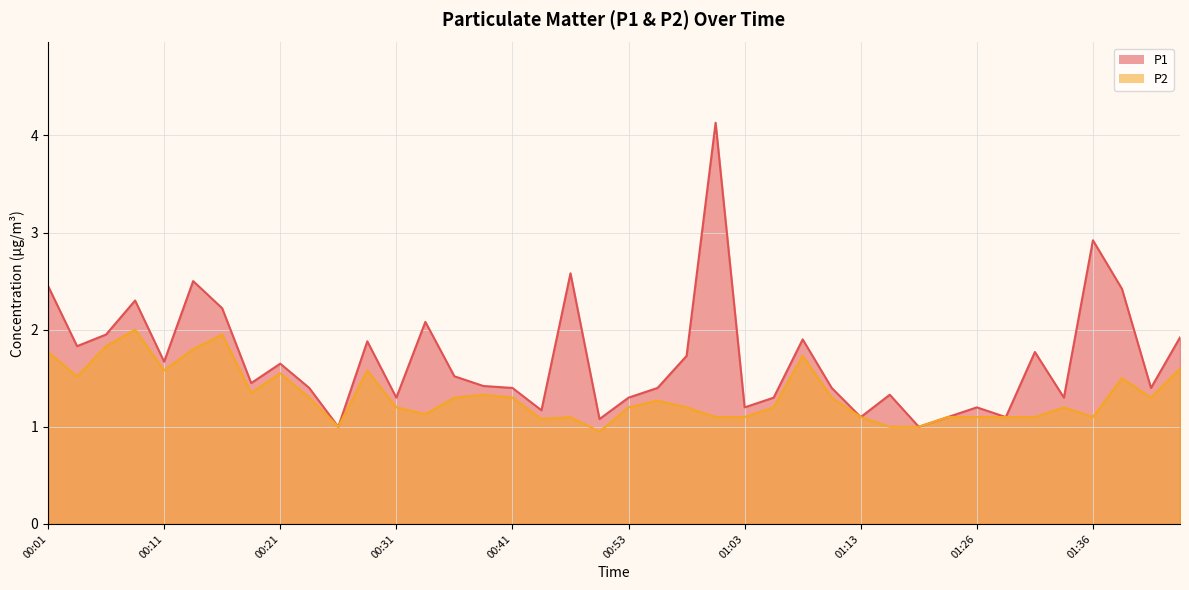

True or false: P2 and P1 intersect in this chart.

False